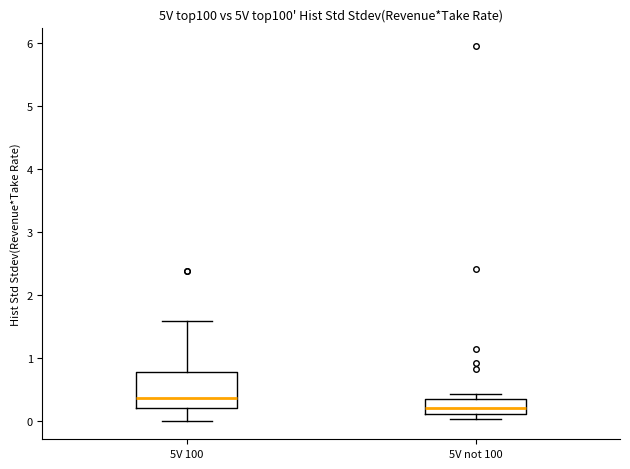

Which box has the lowest median line?

5V not 100